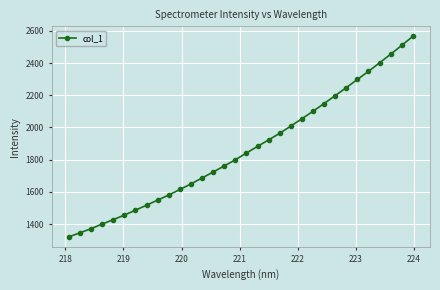

What is the difference between the maximum and minimum values?

1244.1